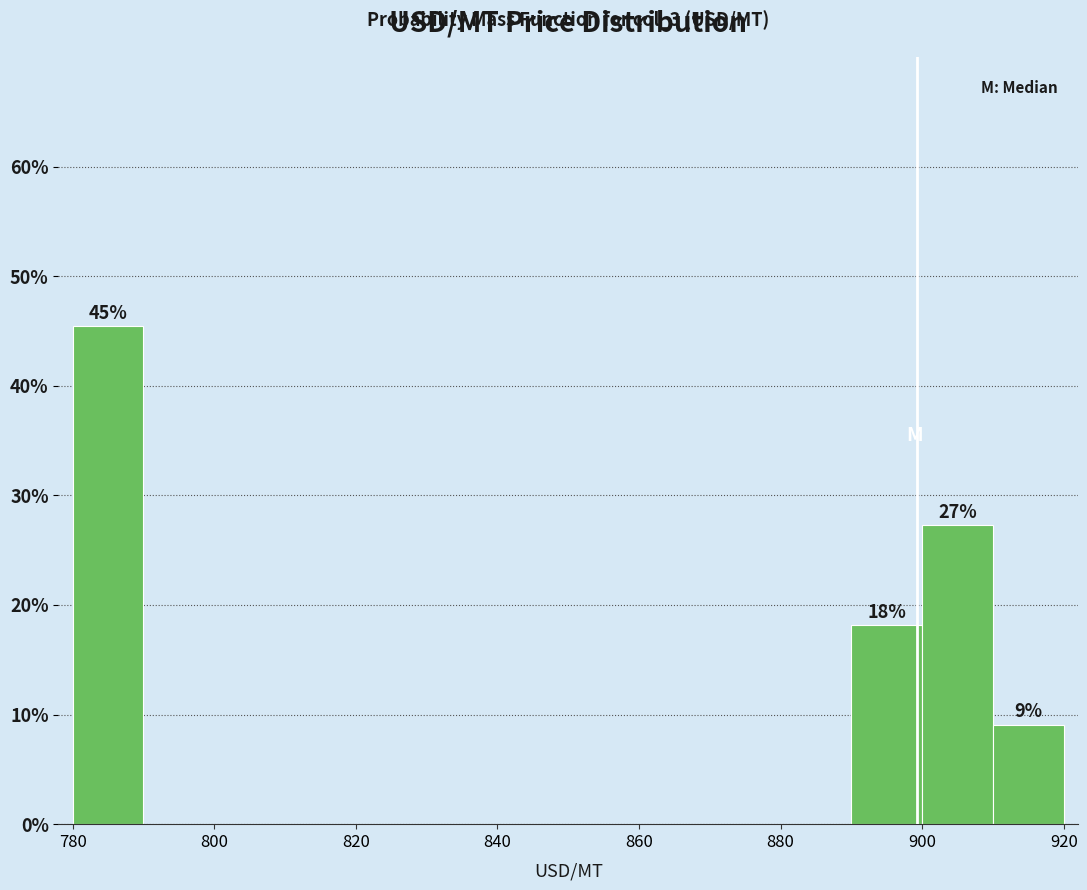

Over which range of the x-axis is the bar tallest?

780 to 790